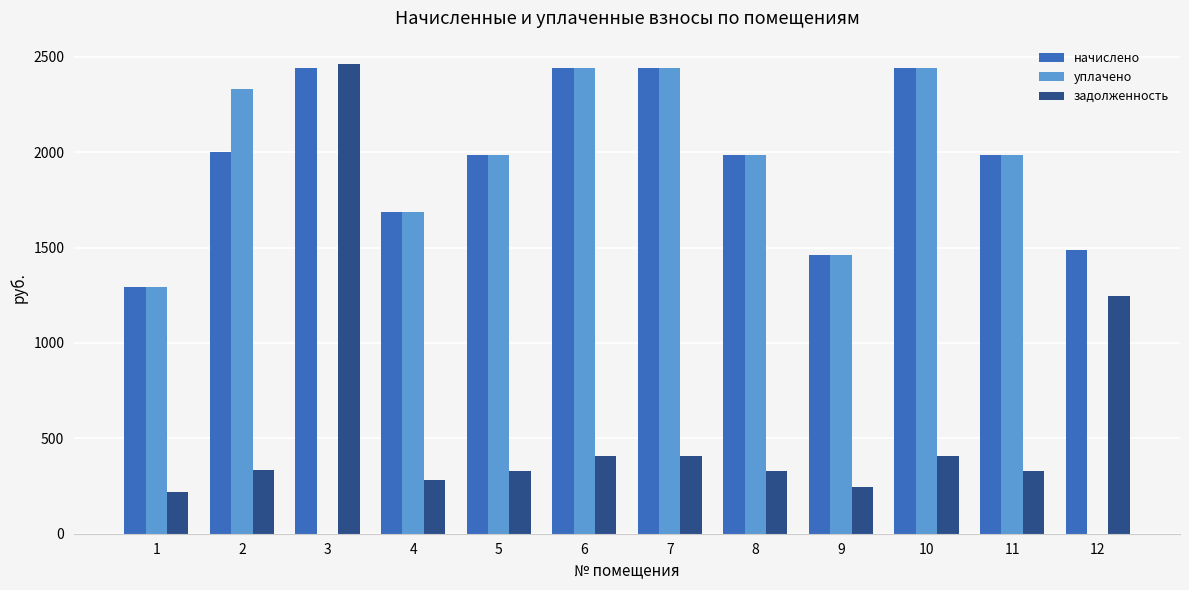

How many groups of bars are there?

12